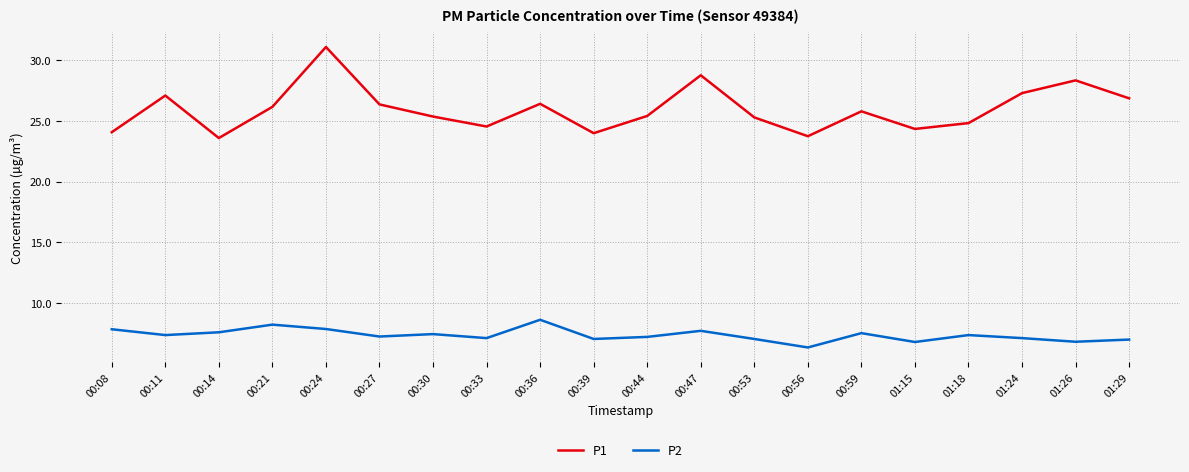

What position from the left is 00:44?

11